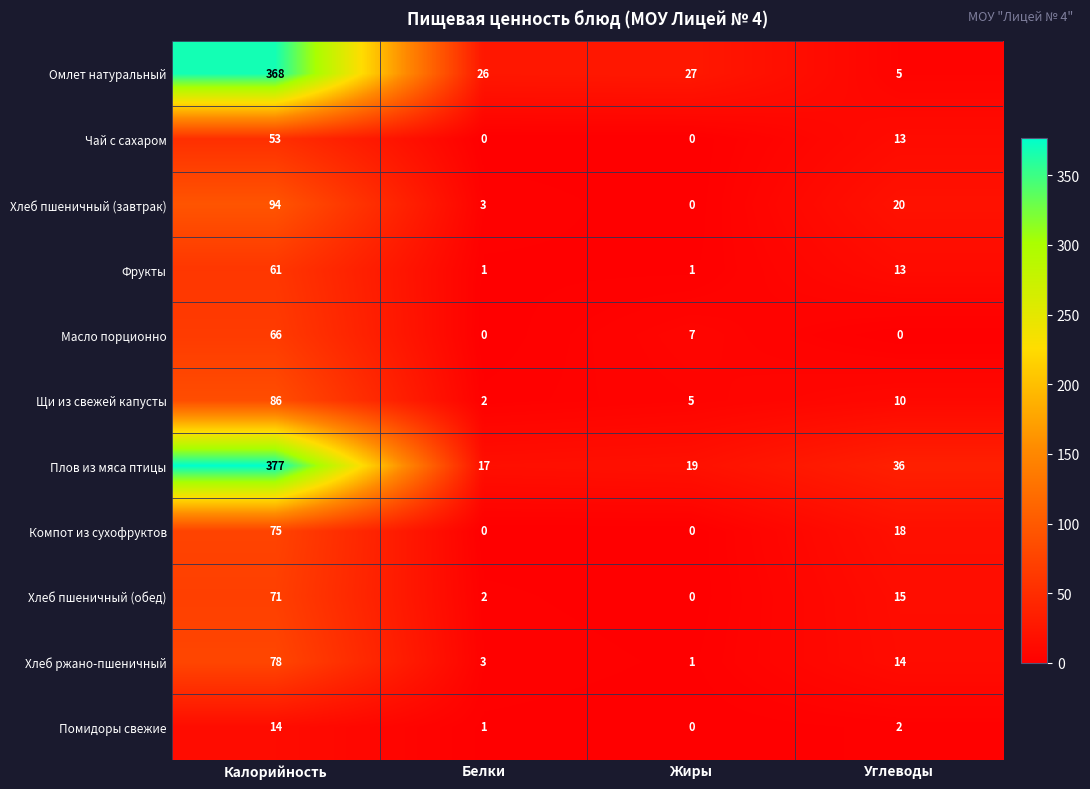

How many series are shown in this chart?

11